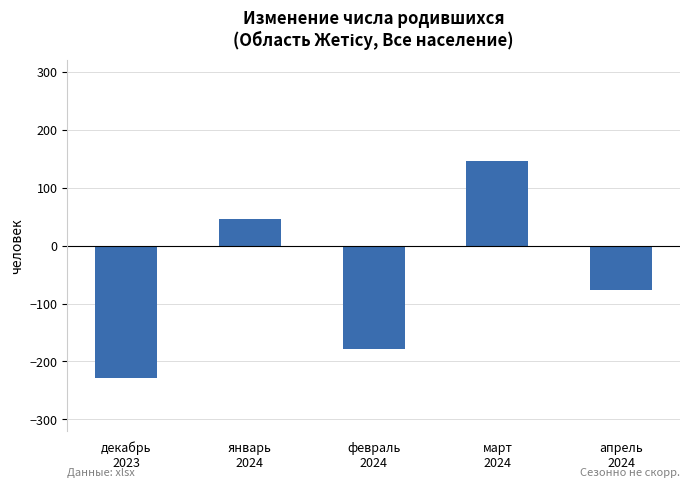

Does the chart contain any negative values?

Yes